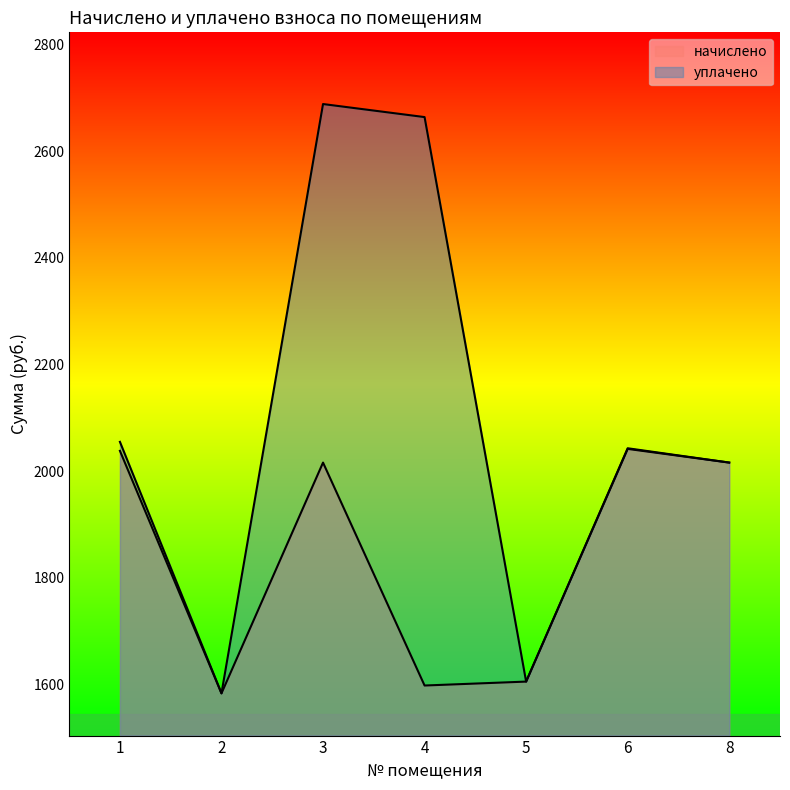

Which series changed the most between 4 and 6?

уплачено